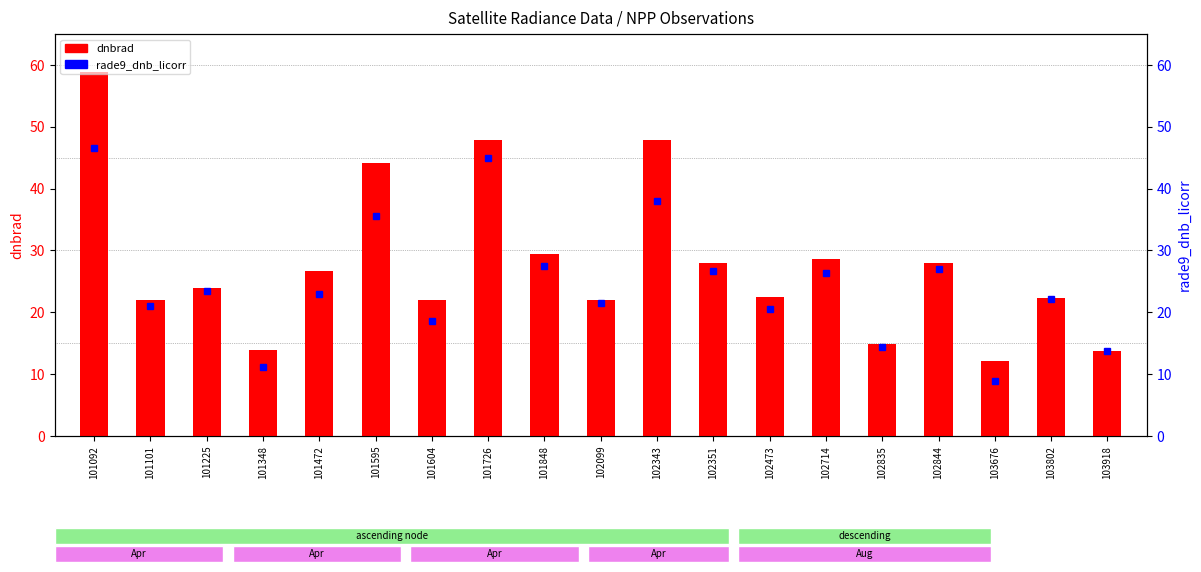

Are the bars horizontal?

No